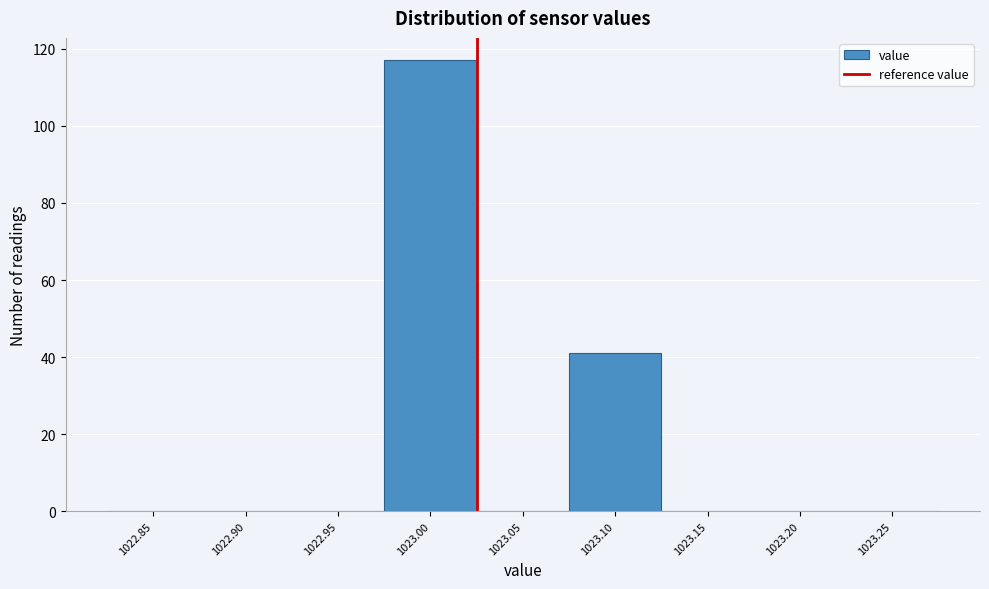

Reading left to right, transcribe all the data shown in this chart.

1022.85=0	1022.90=0	1022.95=0	1023.00=117	1023.05=0	1023.10=41	1023.15=0	1023.20=0	1023.25=0